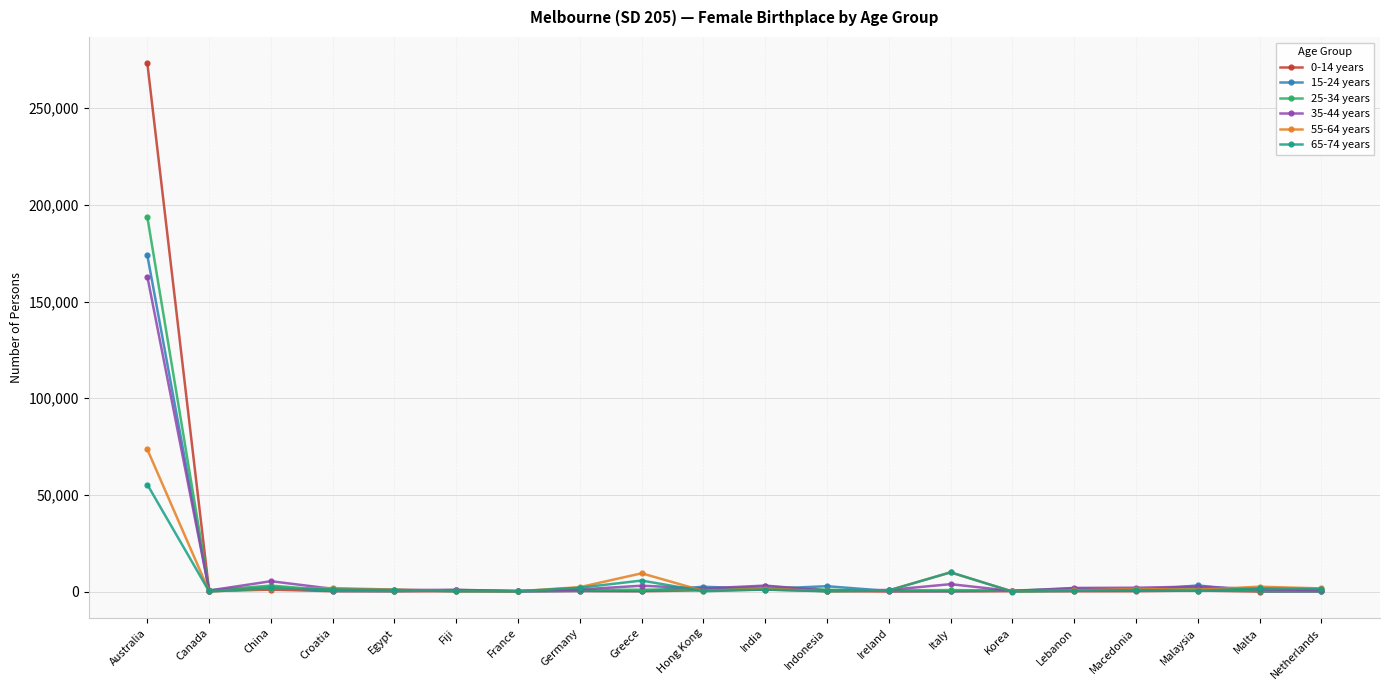

What is the difference between the maximum and minimum values in the 65-74 years series?

55306